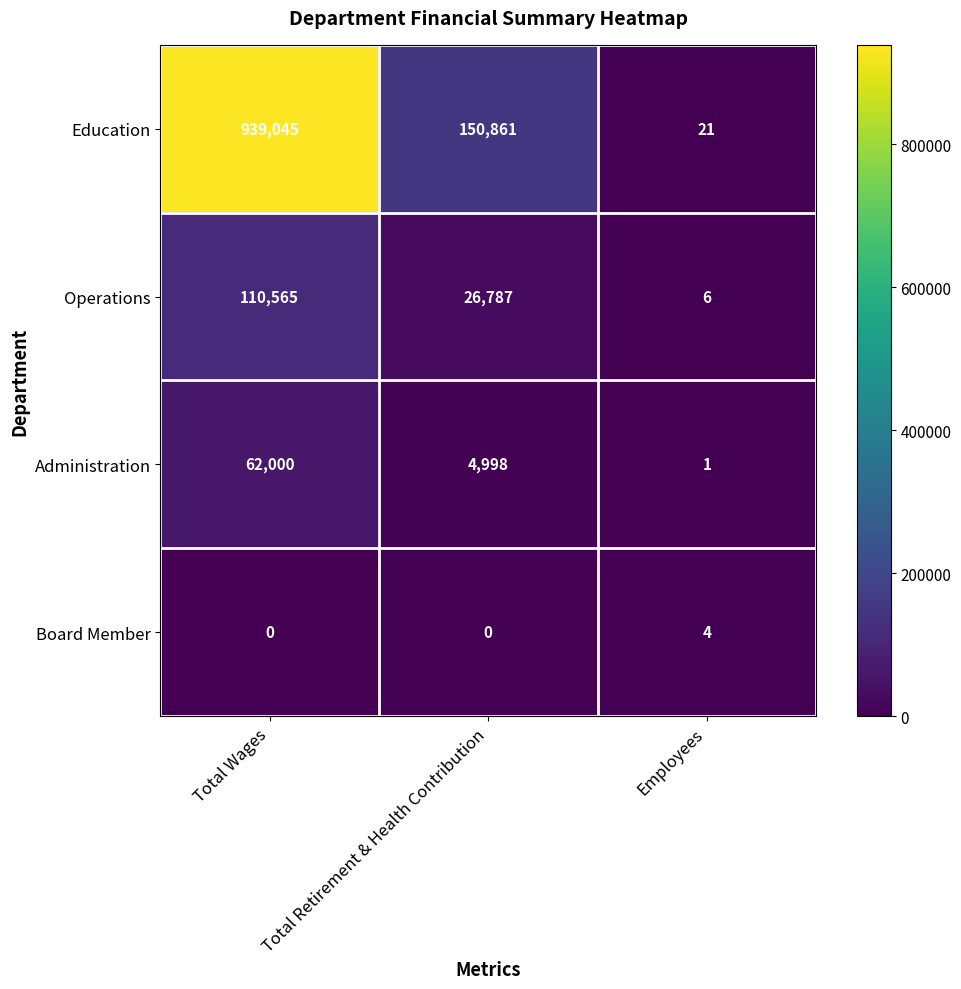

Reading left to right, list all the values displayed in this chart.

Education: 939045	150861	21
Operations: 110565	26787	6
Administration: 62000	4998	1
Board Member: 0	0	4